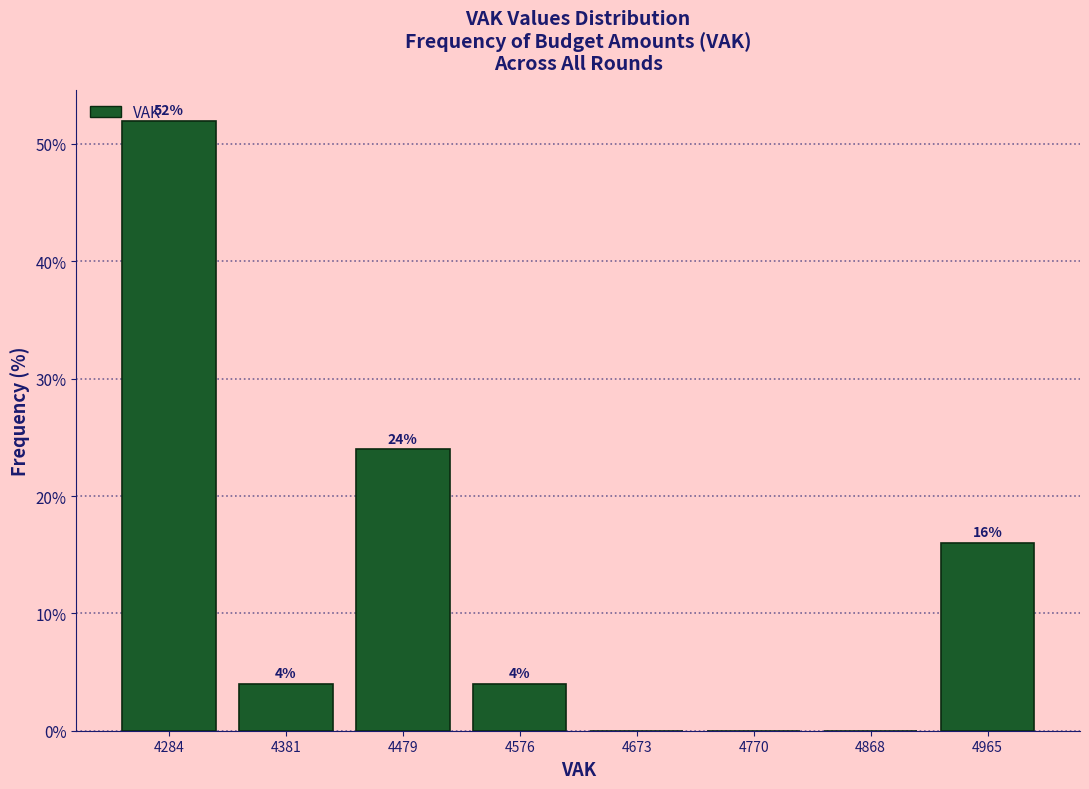

Which range on the x-axis has the tallest bar?

4240 to 4330